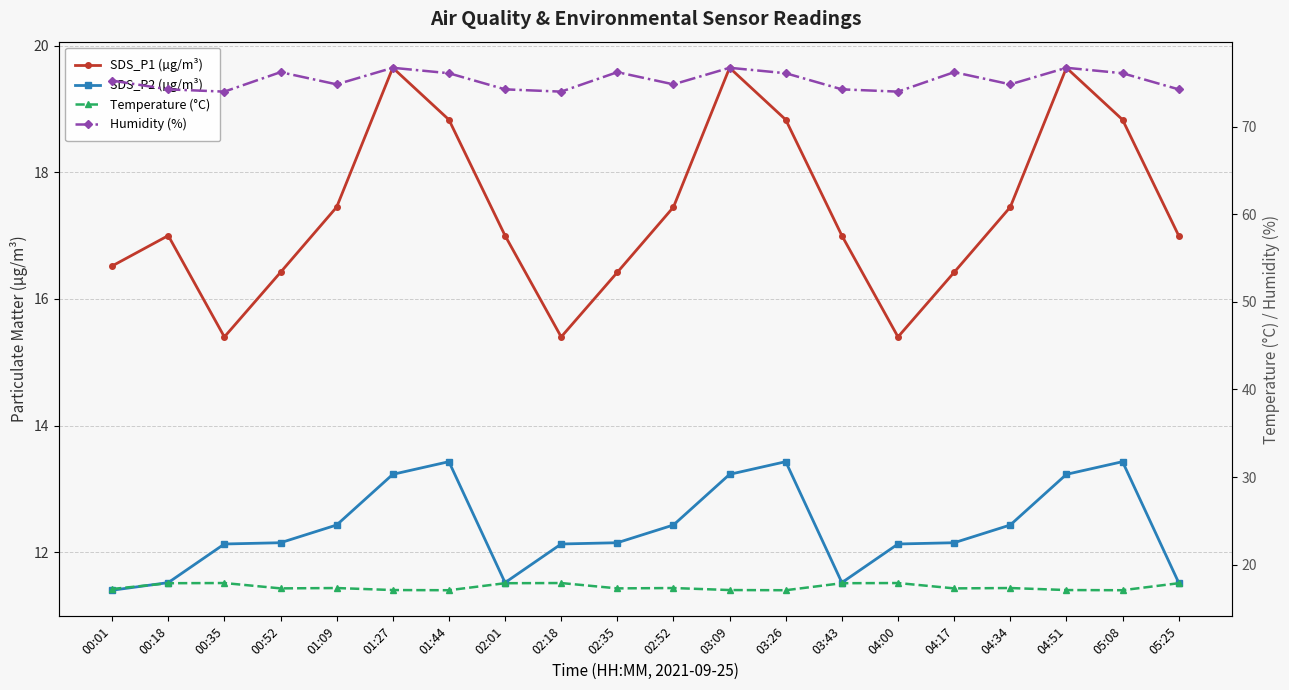

Reading right to left, what are all the values shown in this chart?

SDS_P1 (µg/m³): 05:25=17.0	05:08=18.8	04:51=19.6	04:34=17.4	04:17=16.4	04:00=15.4	03:43=17.0	03:26=18.8	03:09=19.6	02:52=17.4	02:35=16.4	02:18=15.4	02:01=17.0	01:44=18.8	01:27=19.6	01:09=17.4	00:52=16.4	00:35=15.4	00:18=17.0	00:01=16.5
SDS_P2 (µg/m³): 05:25=11.5	05:08=13.4	04:51=13.2	04:34=12.4	04:17=12.2	04:00=12.1	03:43=11.5	03:26=13.4	03:09=13.2	02:52=12.4	02:35=12.2	02:18=12.1	02:01=11.5	01:44=13.4	01:27=13.2	01:09=12.4	00:52=12.2	00:35=12.1	00:18=11.5	00:01=11.4
Temperature (°C): 05:25=17.9	05:08=17.1	04:51=17.1	04:34=17.4	04:17=17.3	04:00=17.9	03:43=17.9	03:26=17.1	03:09=17.1	02:52=17.4	02:35=17.3	02:18=17.9	02:01=17.9	01:44=17.1	01:27=17.1	01:09=17.4	00:52=17.3	00:35=17.9	00:18=17.9	00:01=17.2
Humidity (%): 05:25=74.2	05:08=76.1	04:51=76.7	04:34=74.8	04:17=76.2	04:00=74.0	03:43=74.2	03:26=76.1	03:09=76.7	02:52=74.8	02:35=76.2	02:18=74.0	02:01=74.2	01:44=76.1	01:27=76.7	01:09=74.8	00:52=76.2	00:35=74.0	00:18=74.2	00:01=75.2